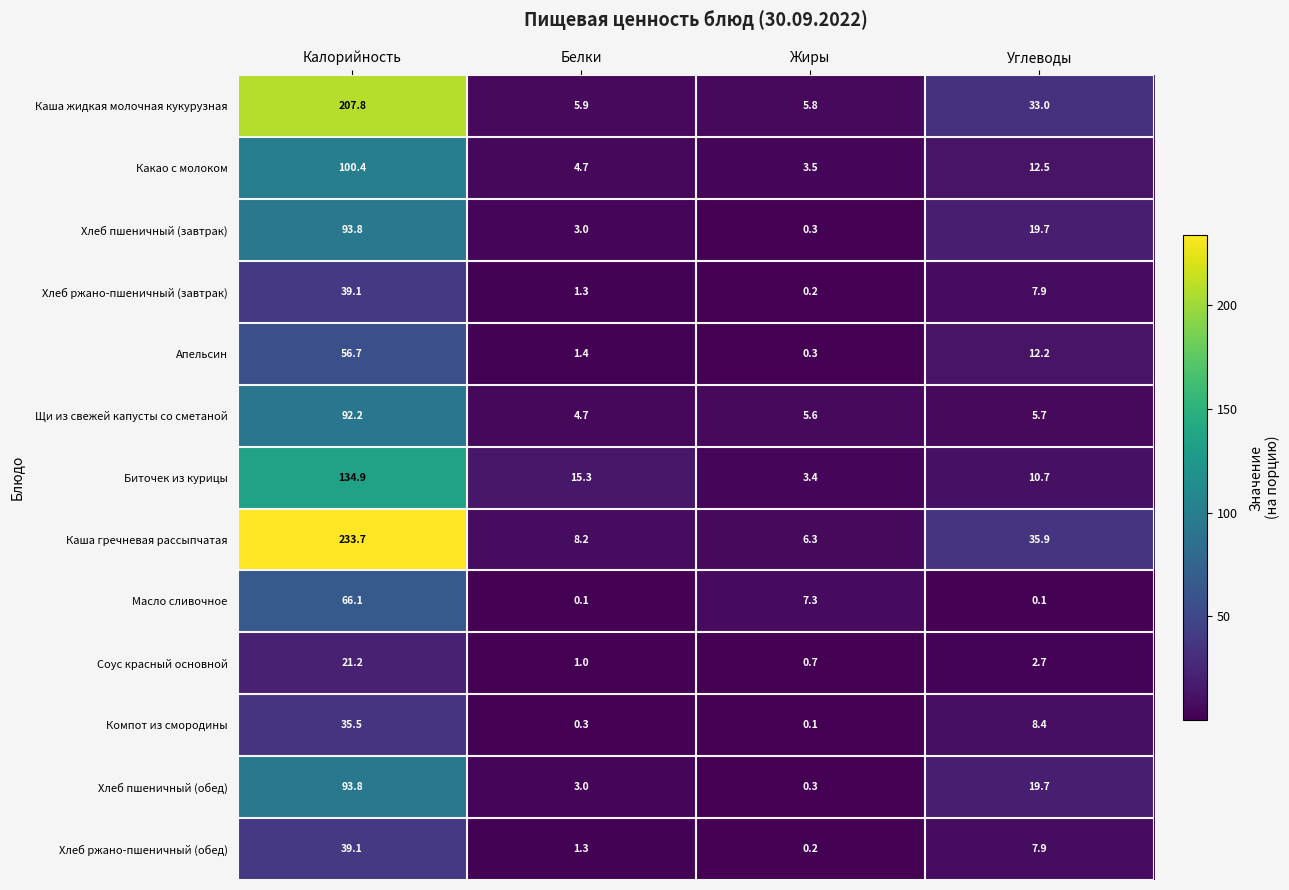

The value of Хлеб пшеничный (обед) at Белки is 3.0. True or false?

True